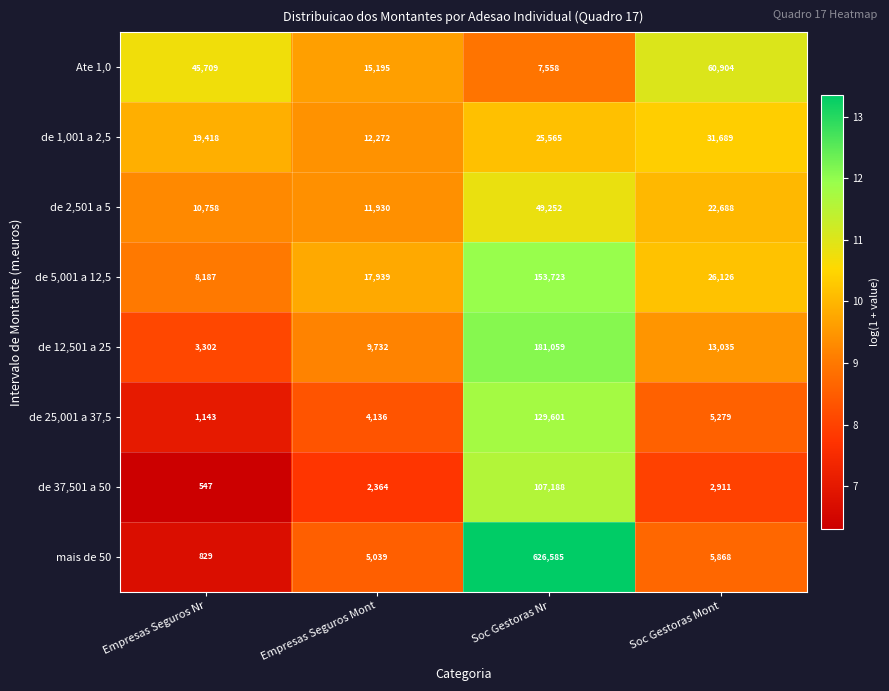

What is the difference between the maximum and minimum values in the de 2,501 a 5 series?

38494